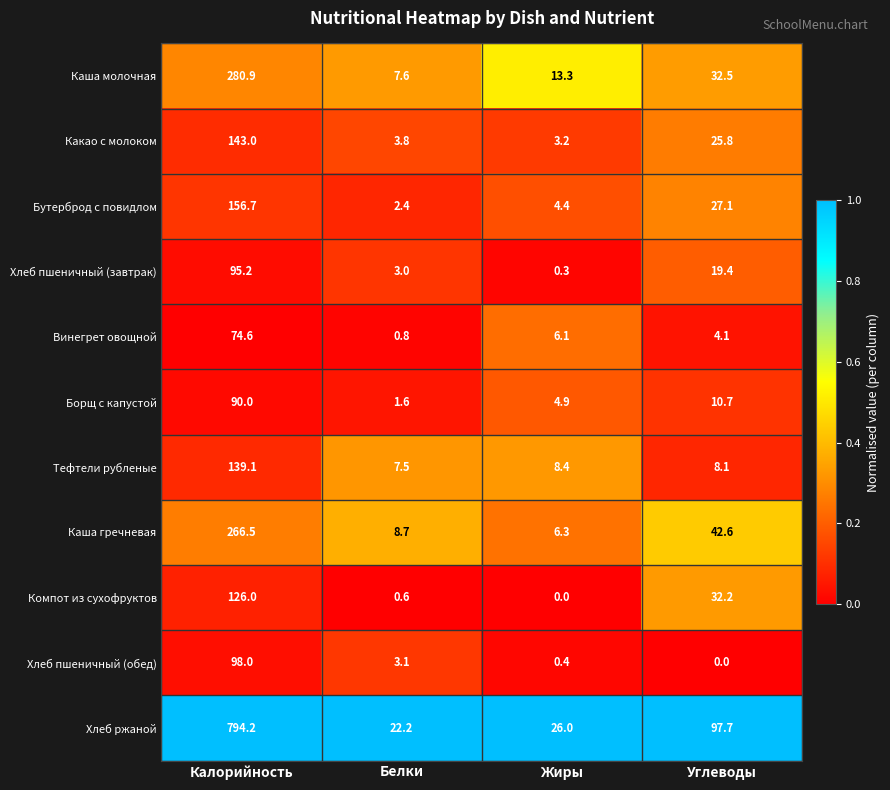

What is the spread (max minus min) of values at Углеводы?

97.7